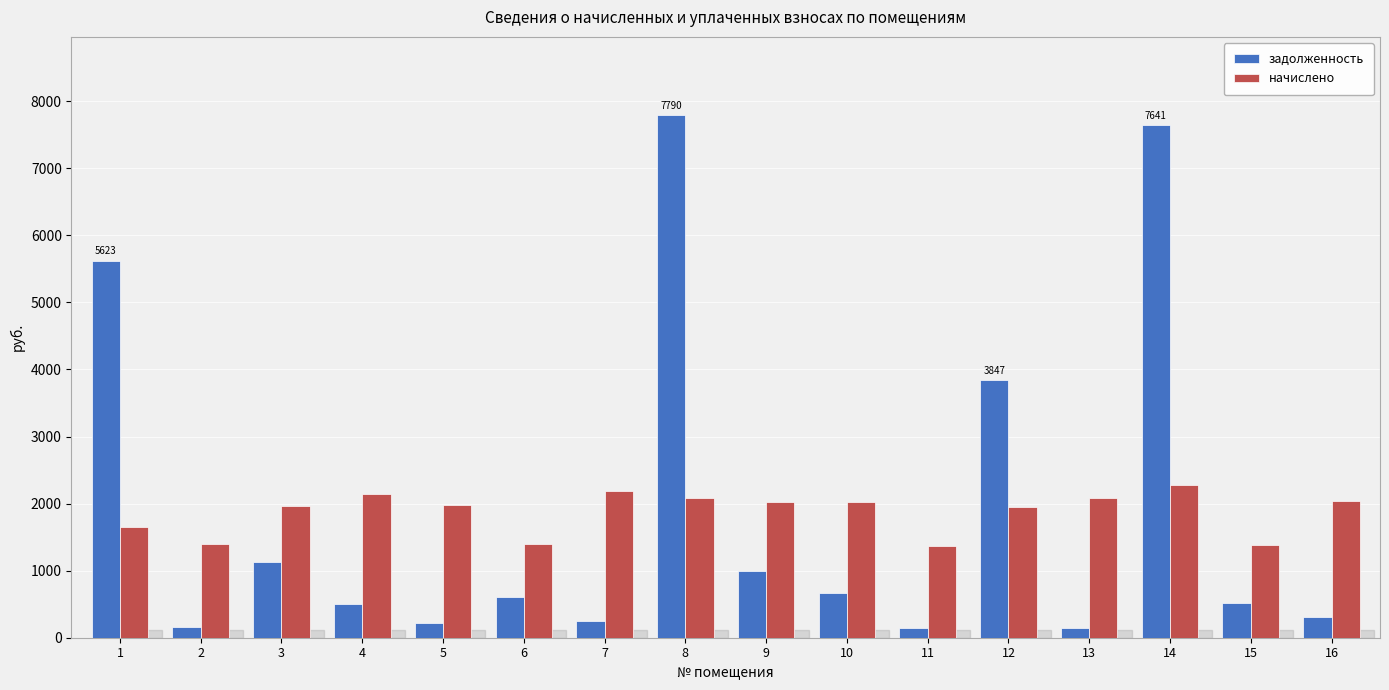

What is the difference between the задолженность values at 12 and 8?

3942.8